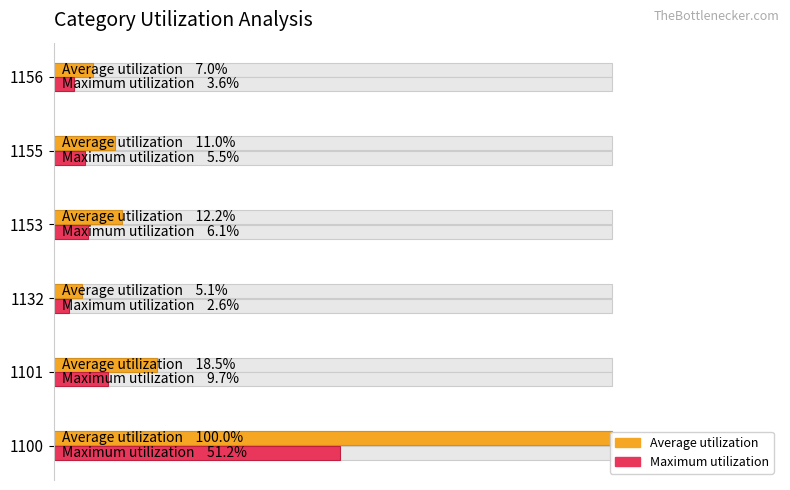

Is the value of Average utilization at 1101 greater than the value of Maximum utilization at 1101?

Yes